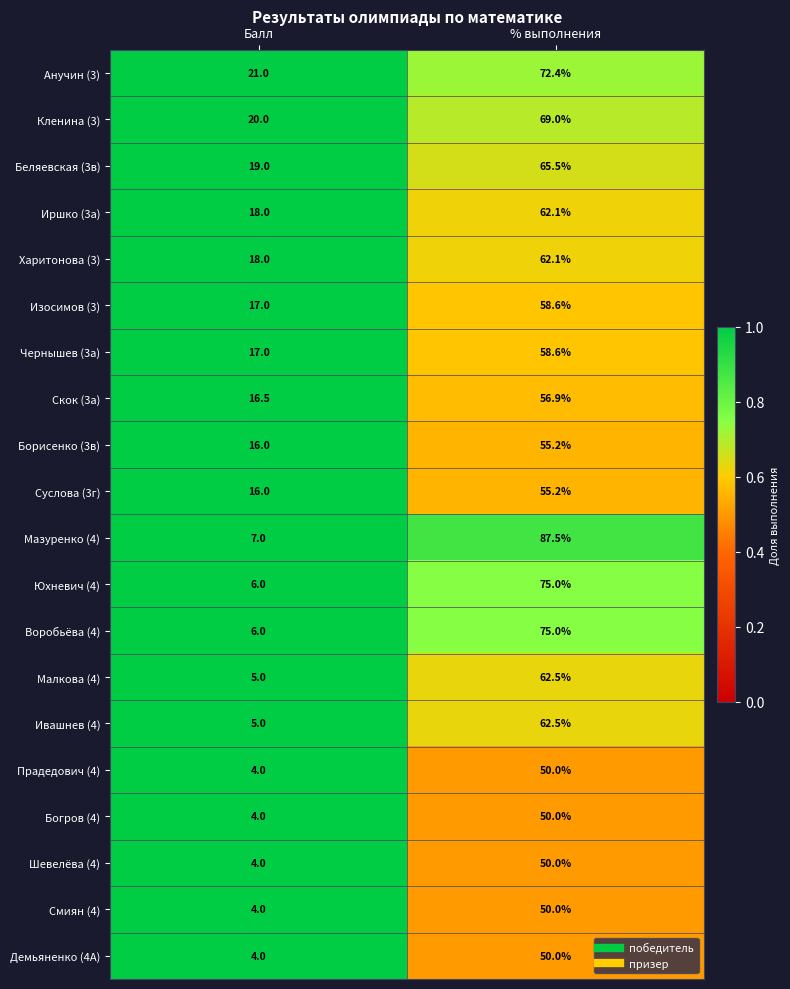

The Изосимов (3) series shows 17.0 at Балл. True or false?

True